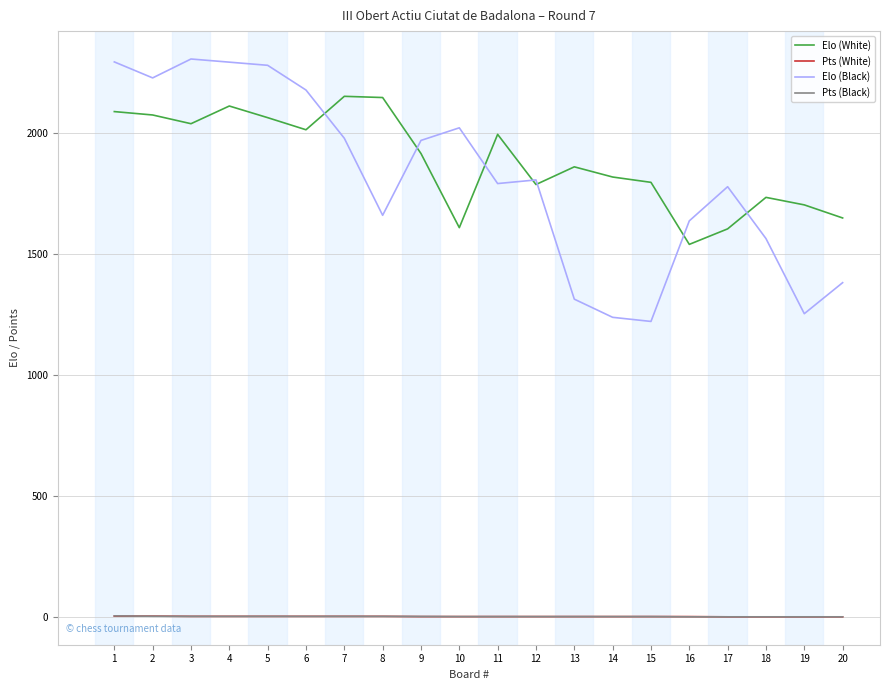

Which series has the widest spread of values?

Elo (Black)